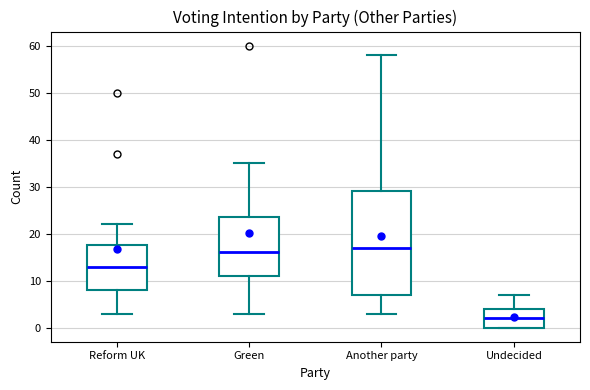

Reading left to right, read every box against the y-axis: the position of its median line, the range the box covers, and the ends of its whiskers. The values are not printed on the chart, so give them approximately, as read against the axis.

Reform UK: median 13, box 8 to 18, whiskers 3 to 22
Green: median 16, box 11 to 24, whiskers 3 to 35
Another party: median 17, box 7 to 29, whiskers 3 to 58
Undecided: median 2, box 0 to 4, whiskers 0 to 7